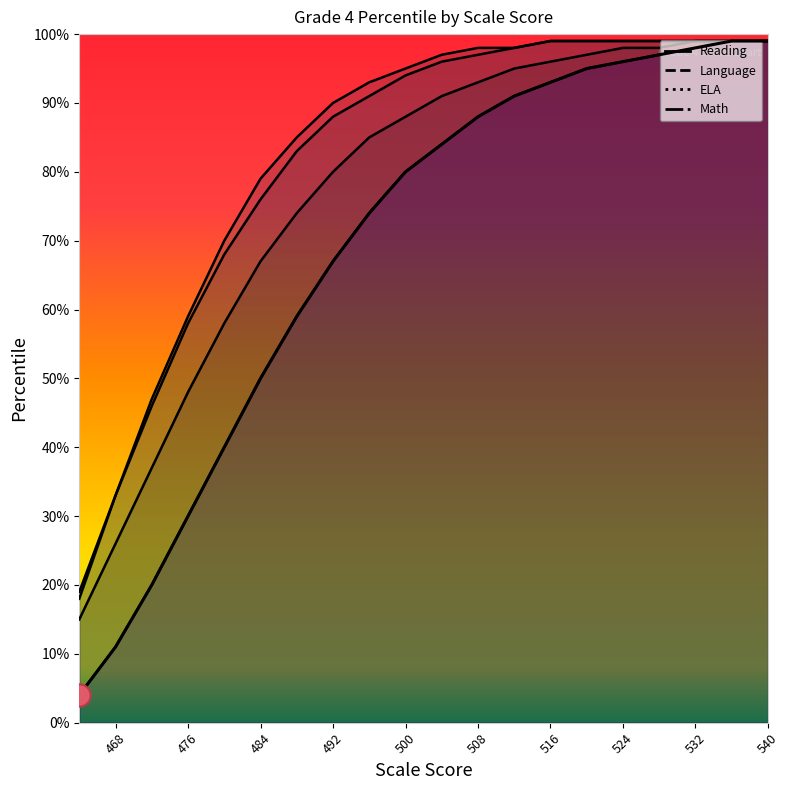

What is the sum of the Reading values at 508 and 516?

189